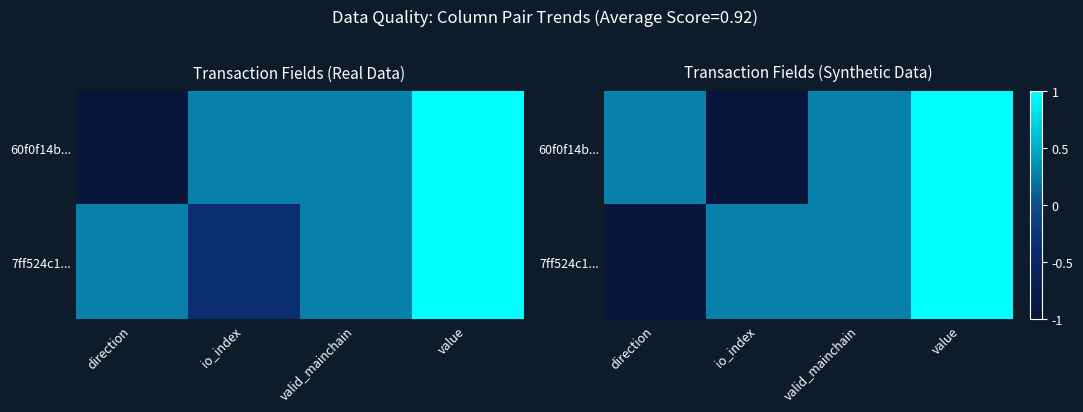

Count the 7ff524c1... values in the range 0 to 1.

3